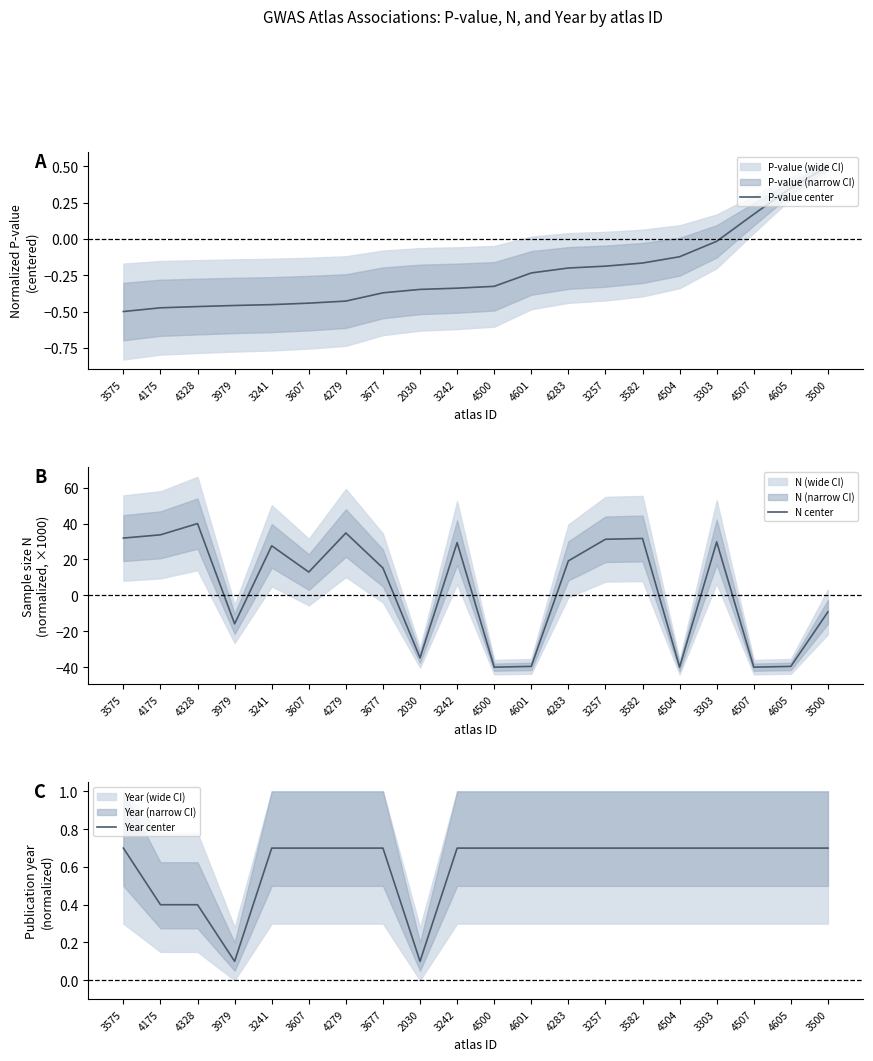

What is the difference between the maximum and second lowest values in the Year center series?

0.6